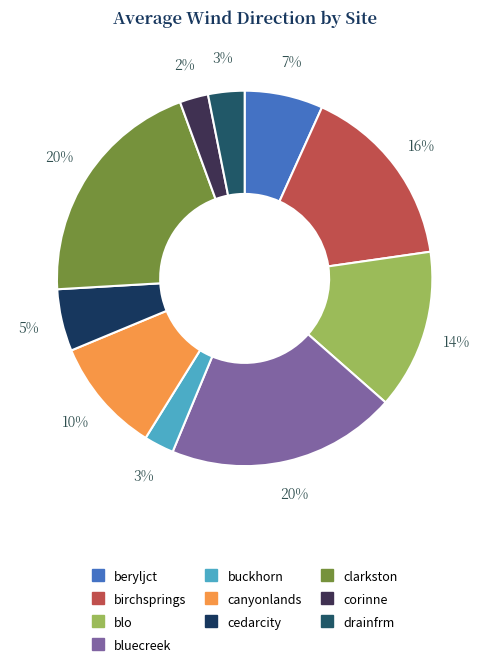

Approximately how many times larger is the value at clarkston compared to blo?

1.5